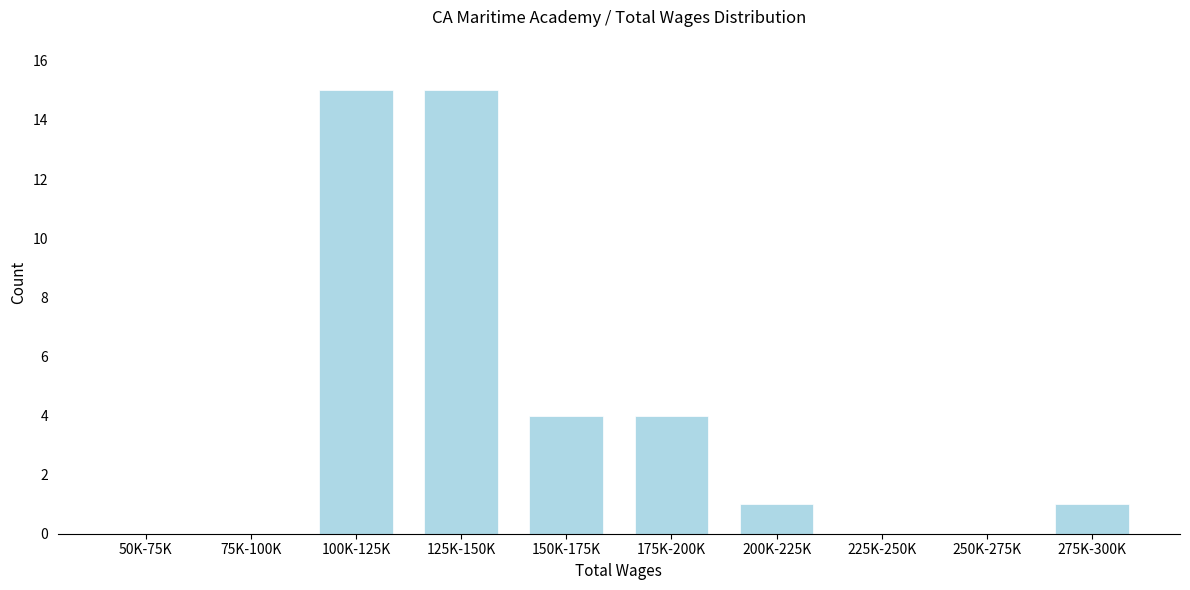

Reading left to right, list all the values displayed in this chart.

50K-75K=0	75K-100K=0	100K-125K=15	125K-150K=15	150K-175K=4	175K-200K=4	200K-225K=1	225K-250K=0	250K-275K=0	275K-300K=1